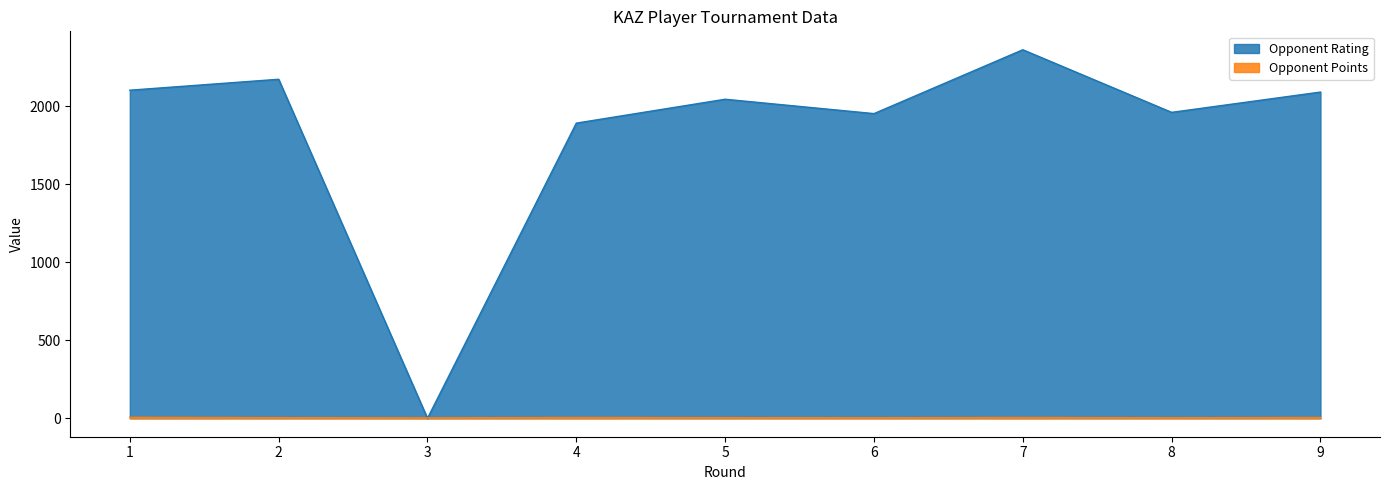

What are all the series names shown in the legend?

Opponent Rating, Opponent Points